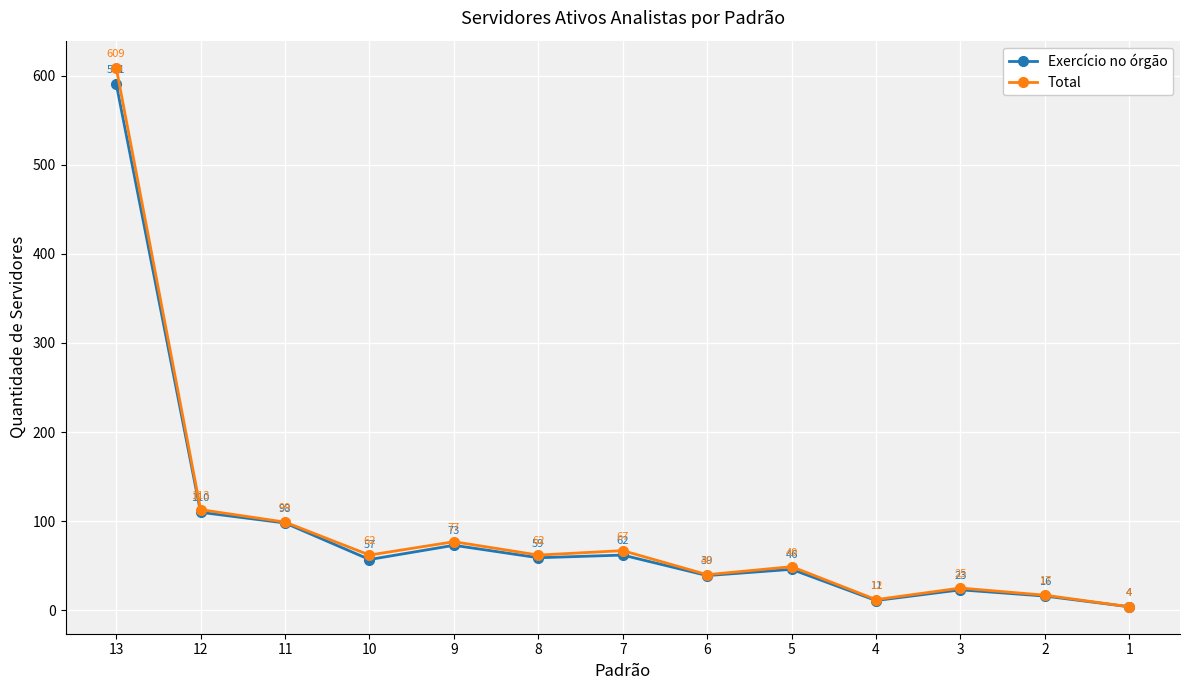

What is the spread (max minus min) of values at 8?

3